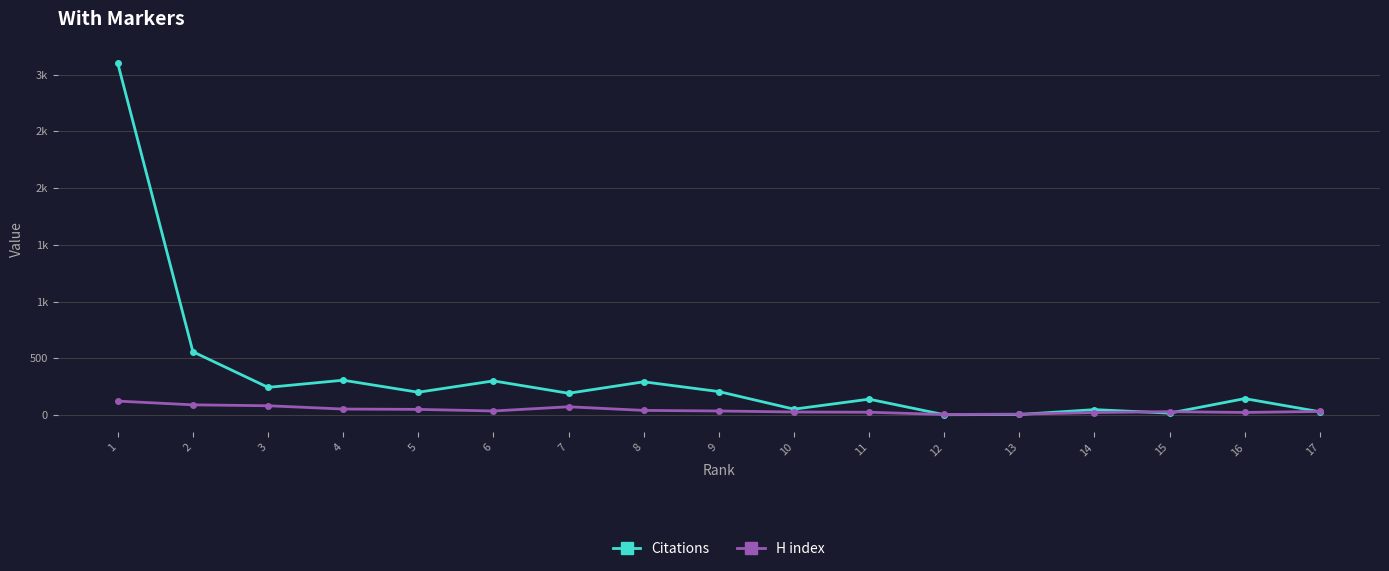

Where does the H index series first go above 36?

1